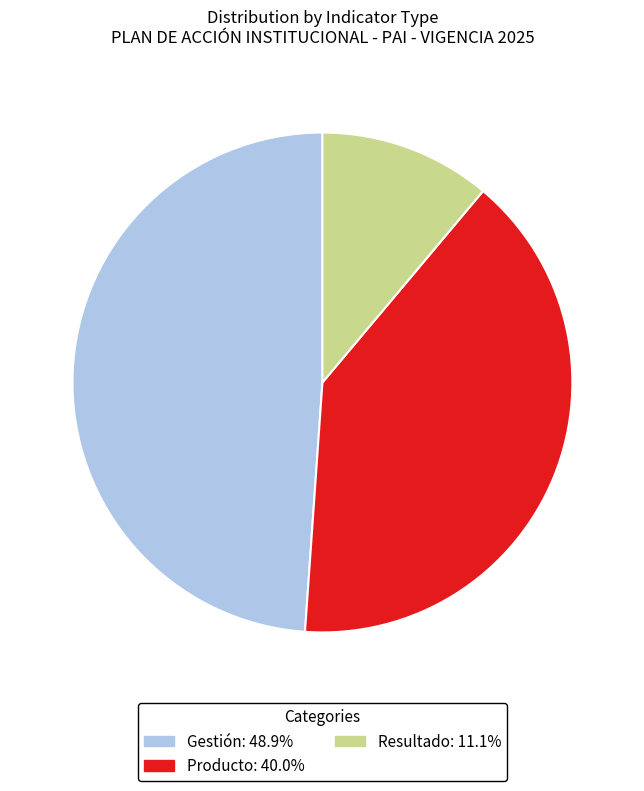

What is the largest slice in the pie chart?

Gestión